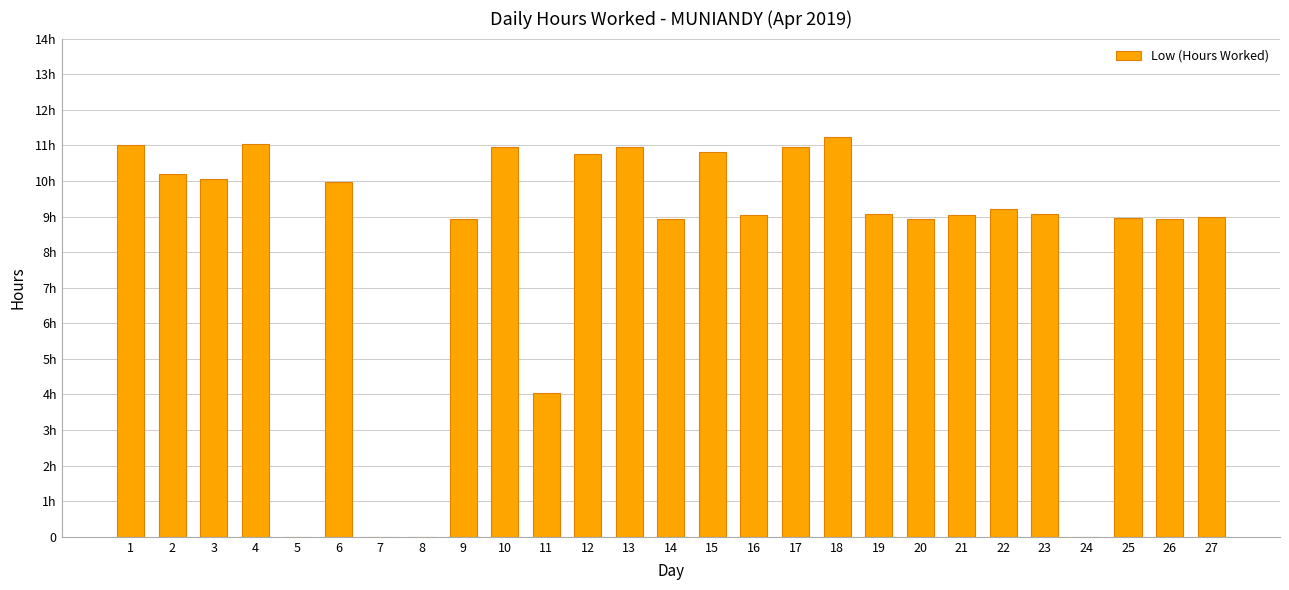

At which category does the chart reach its minimum across all series?

5